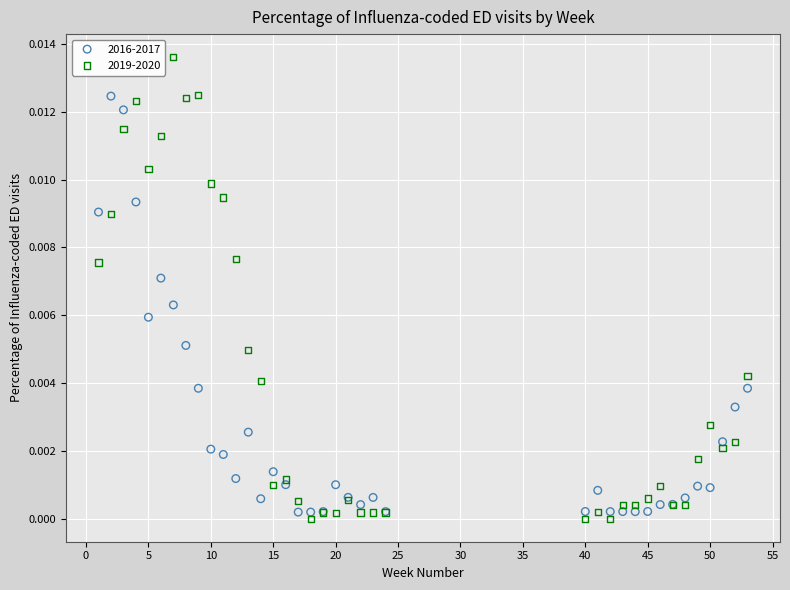

Which series has the widest spread of Y values?

2019-2020